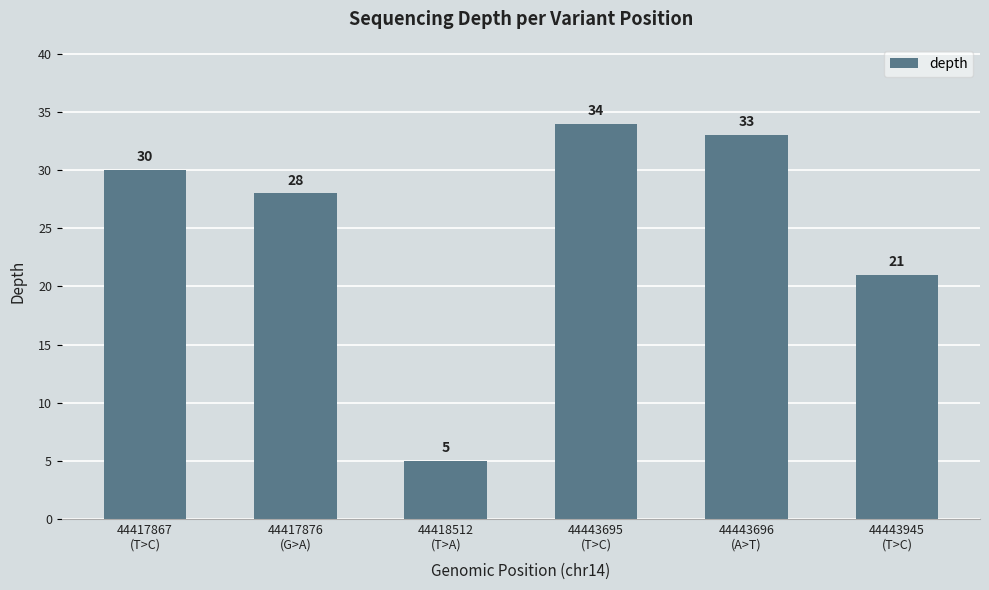

Does the chart contain stacked bars?

No